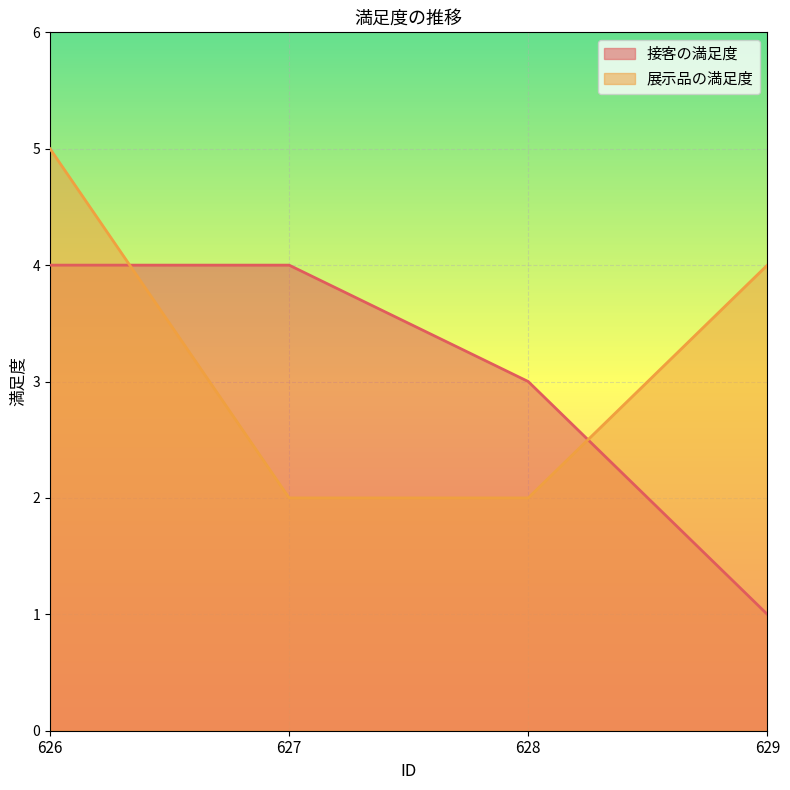

How many 接客の満足度 values are between 3 and 4?

3